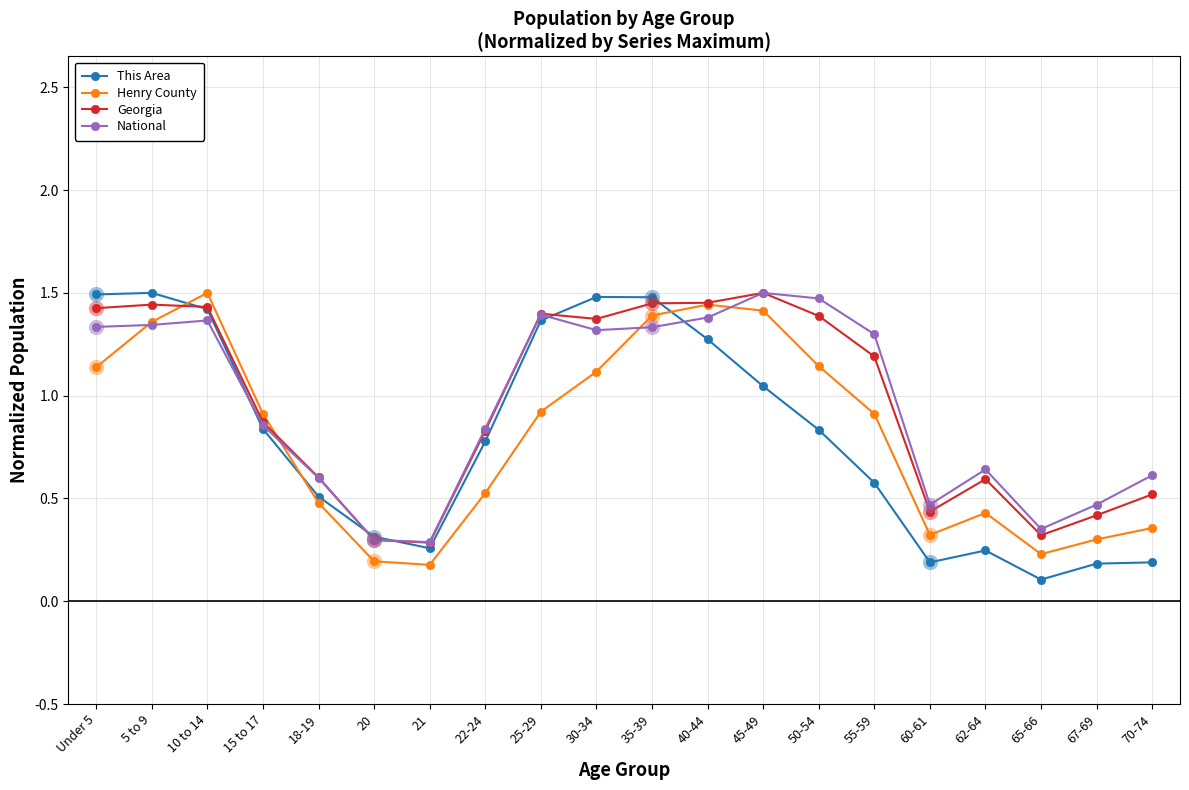

Between 22-24 and 62-64, which series saw the biggest shift?

This Area